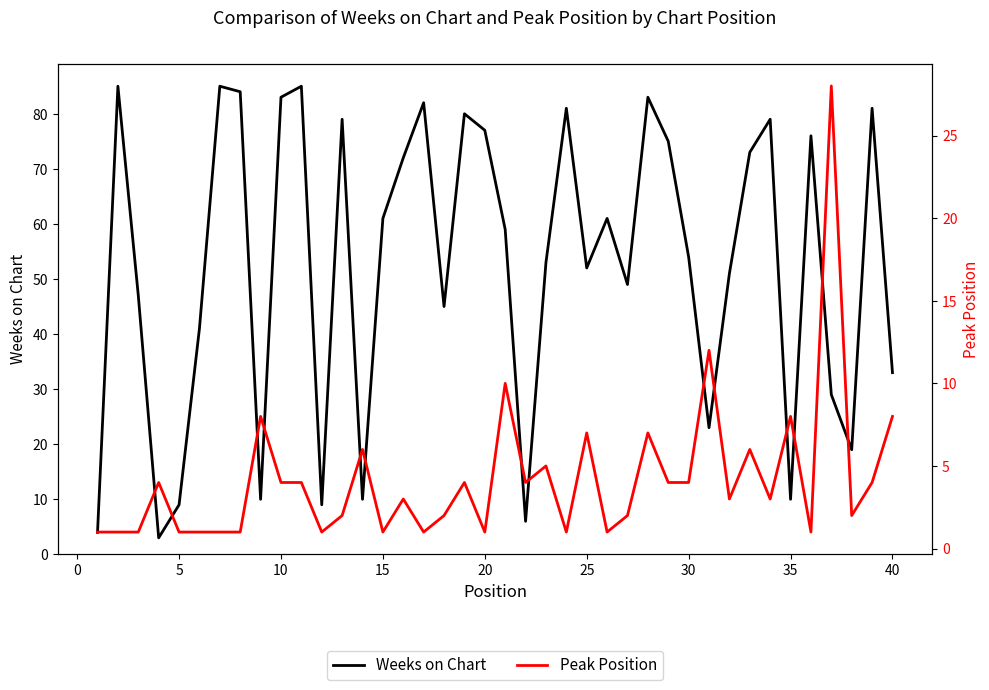

True or false: Weeks on Chart and Peak Position cross at least once.

True